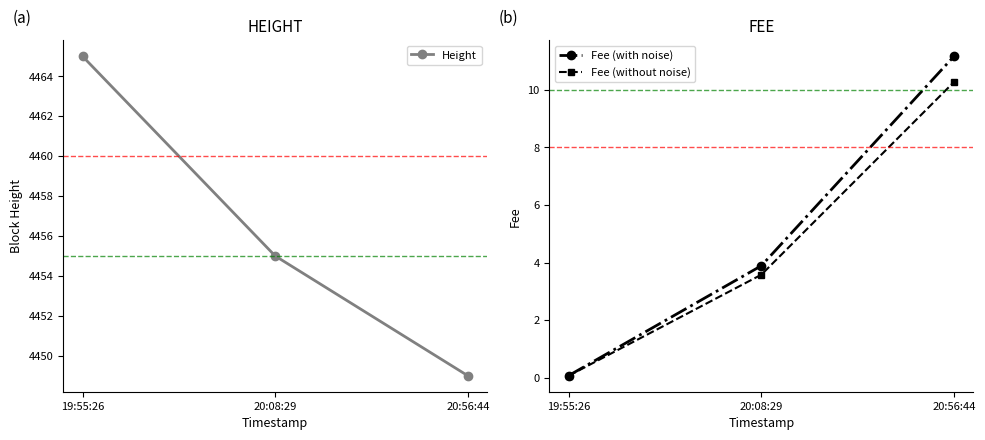

At which category does the chart reach its peak across all series?

19:55:26